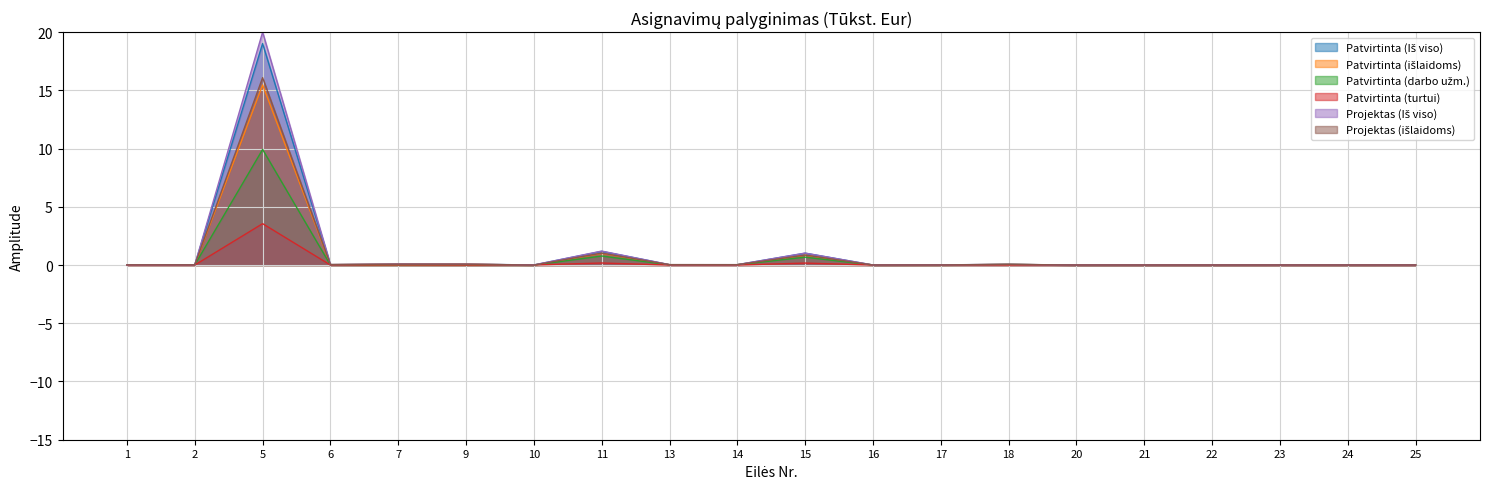

True or false: Patvirtinta (Iš viso) and Patvirtinta (turtui) cross at least once.

False